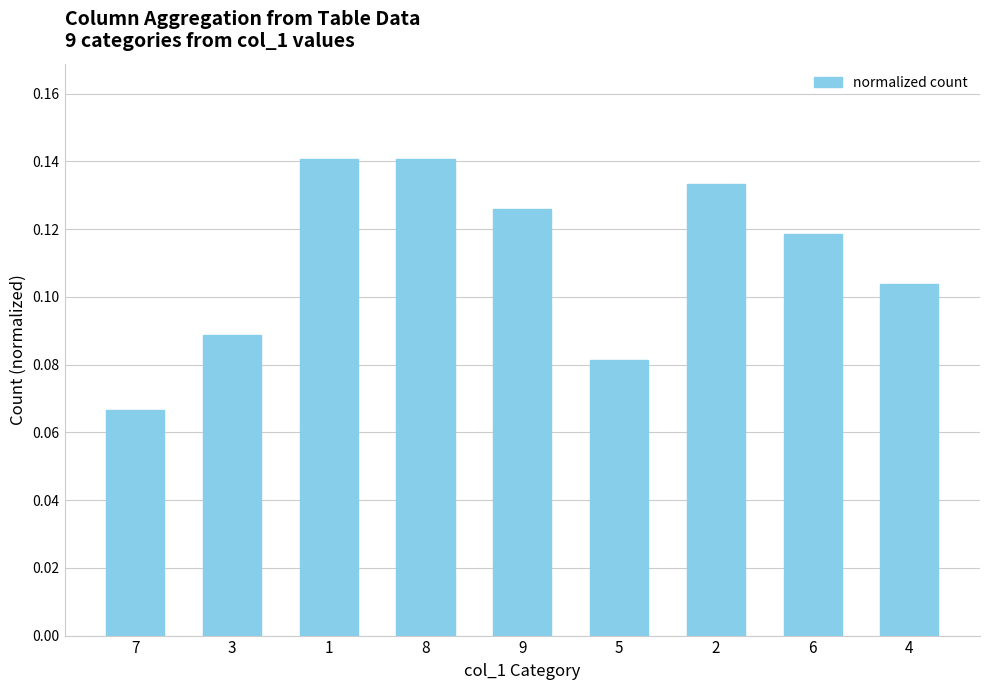

How many bars are there in total?

9